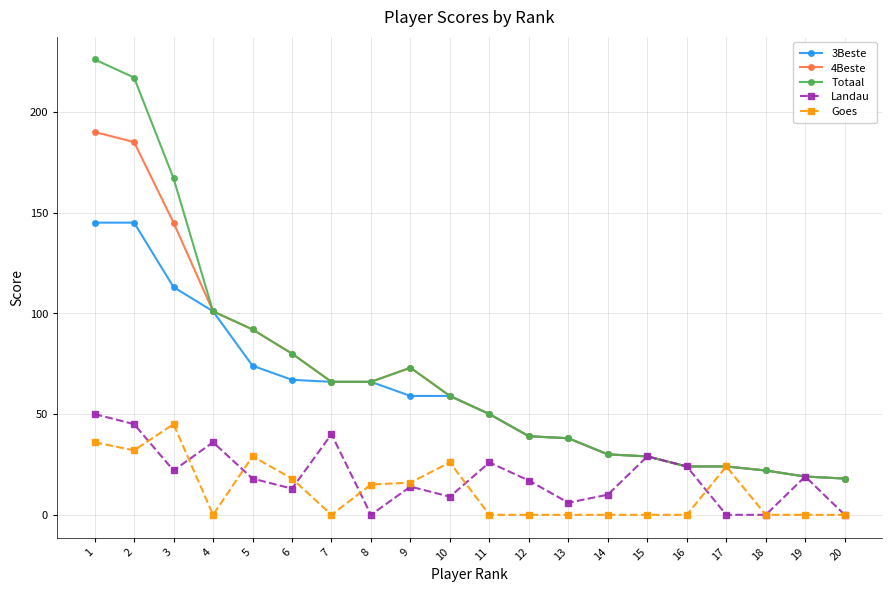

Is it true that Totaal equals 29 at 15?

True